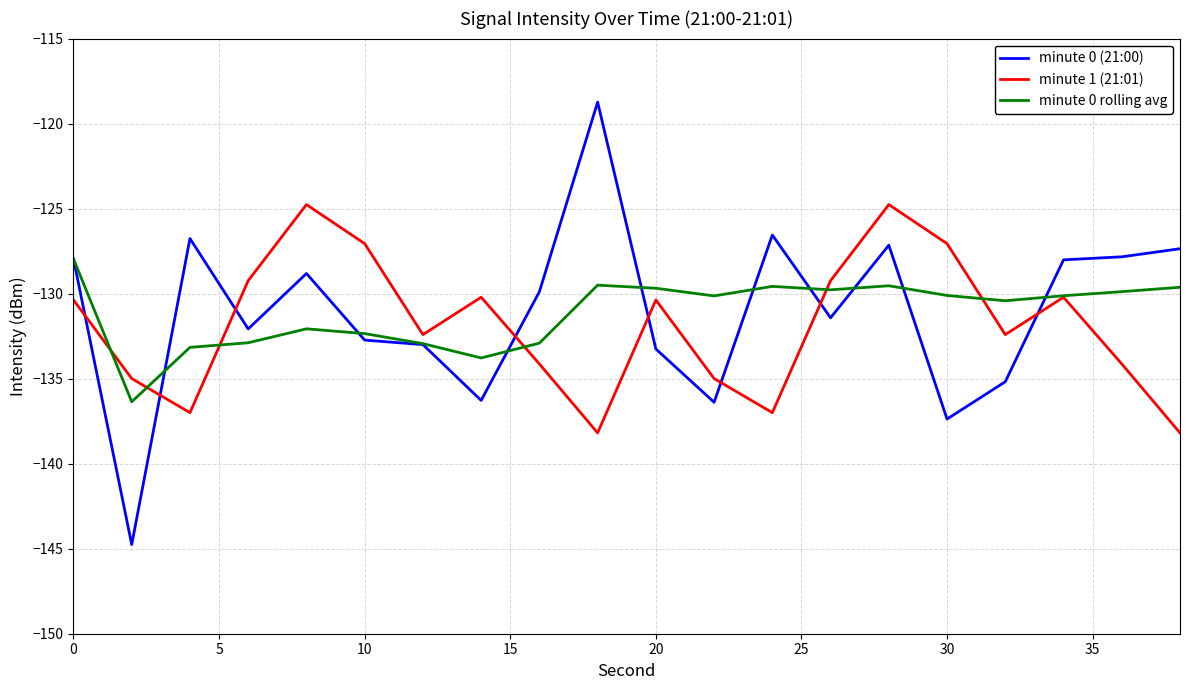

List the series in order of their peak value, highest first.

minute 0 (21:00), minute 1 (21:01), minute 0 rolling avg